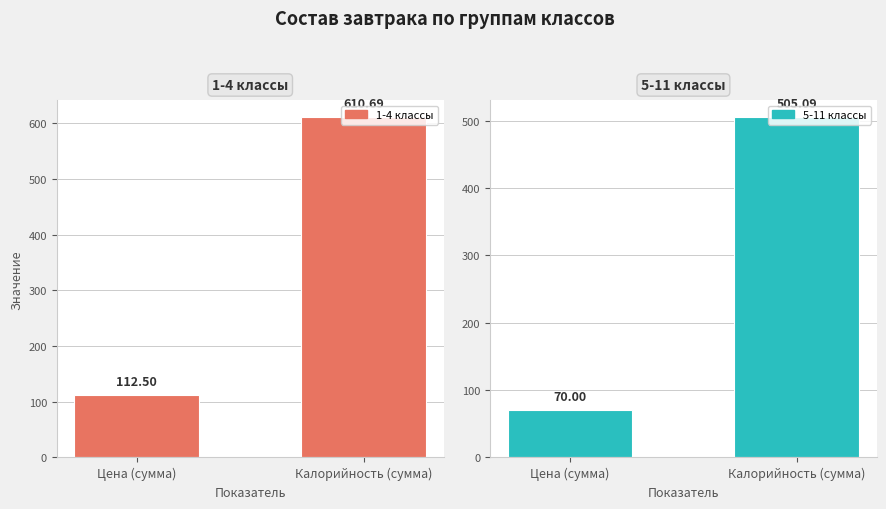

What is the lowest value of the 5-11 классы series?

70.0